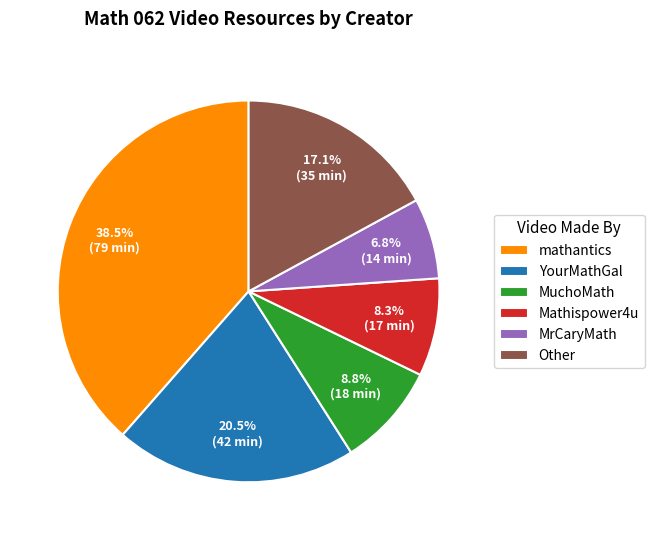

Which category has the smallest portion of the pie?

MrCaryMath